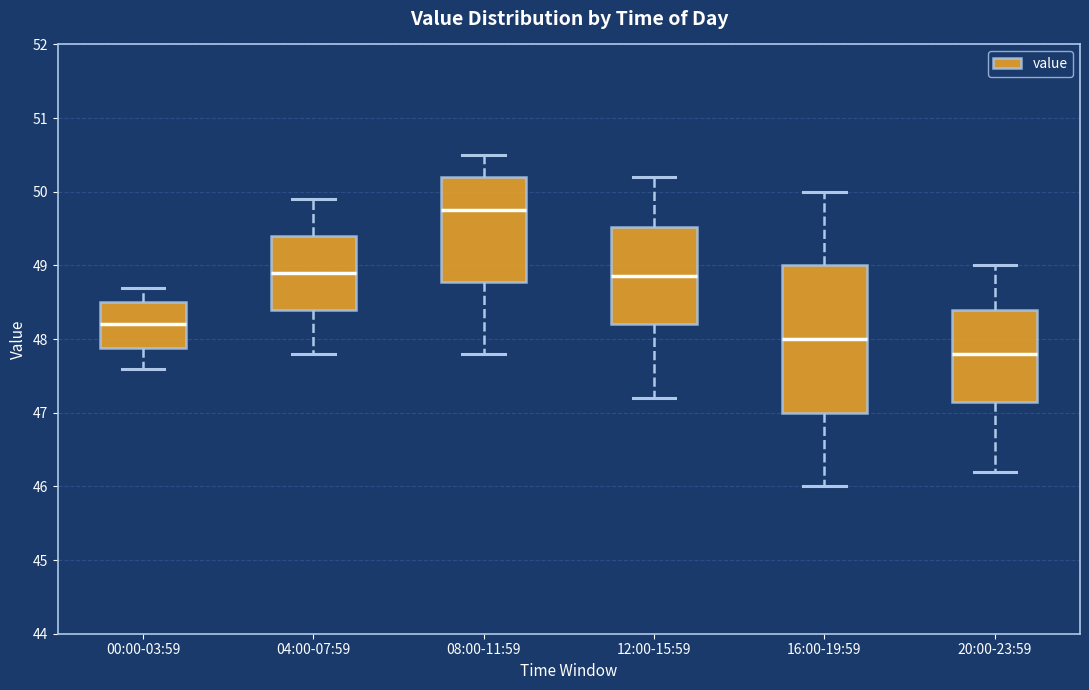

Which box has the highest median line?

08:00-11:59